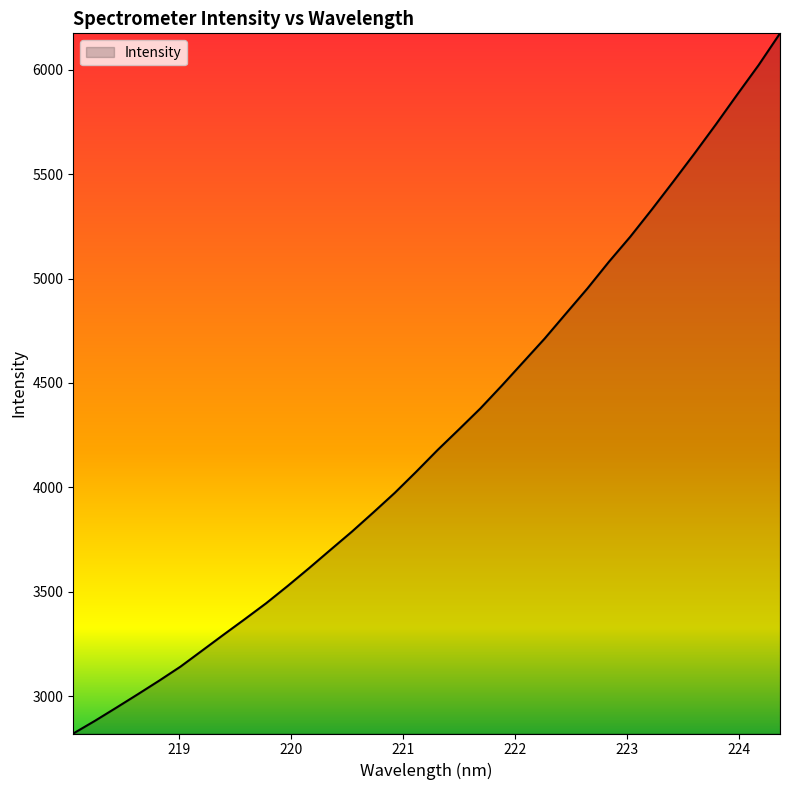

What is the sum of all values?

144651.1